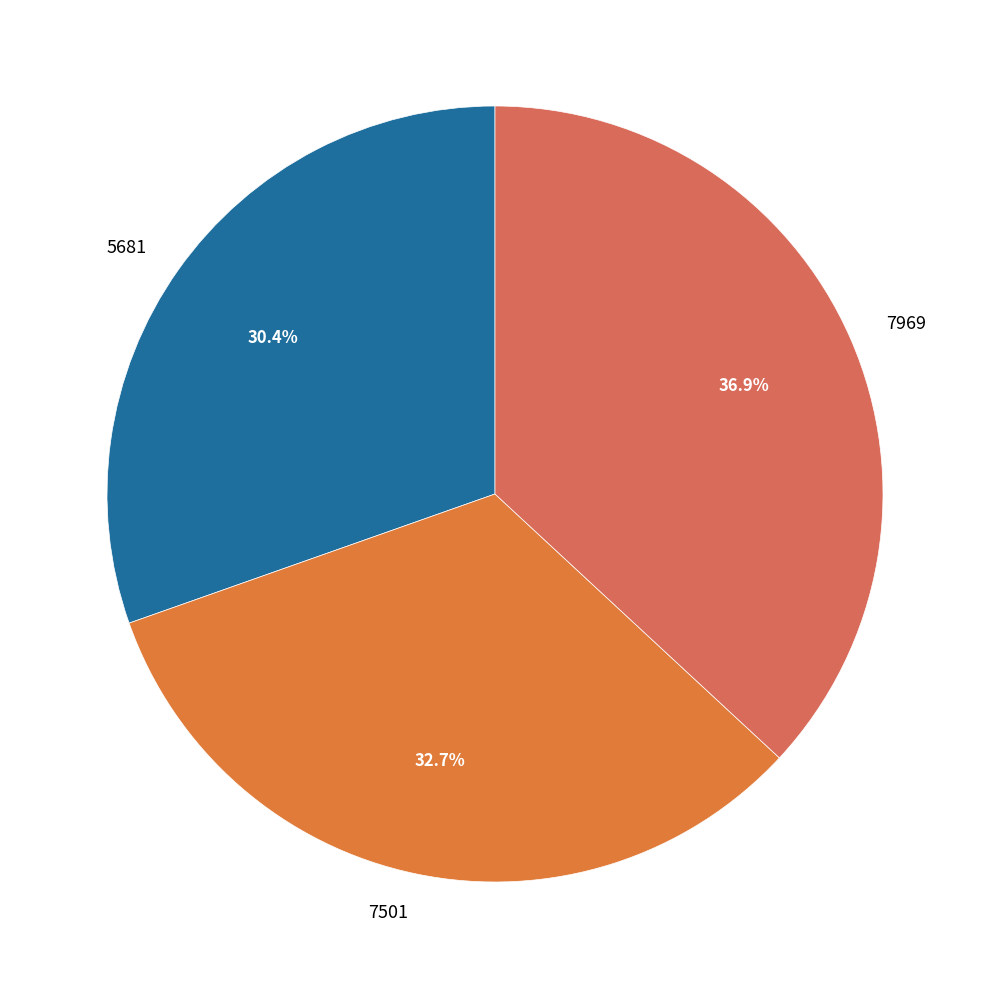

What percentage is the 5681 slice, to the nearest percent?

30%